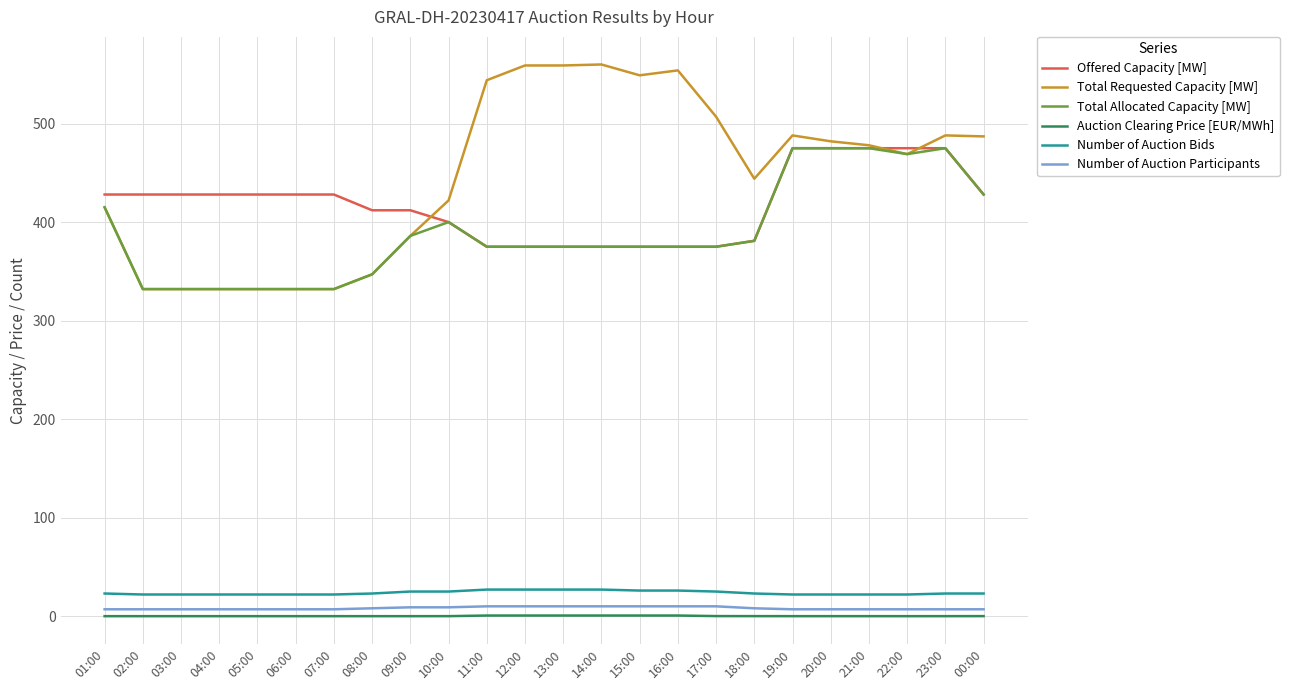

Is the value of Offered Capacity [MW] at 09:00 greater than the value of Number of Auction Bids at 23:00?

Yes